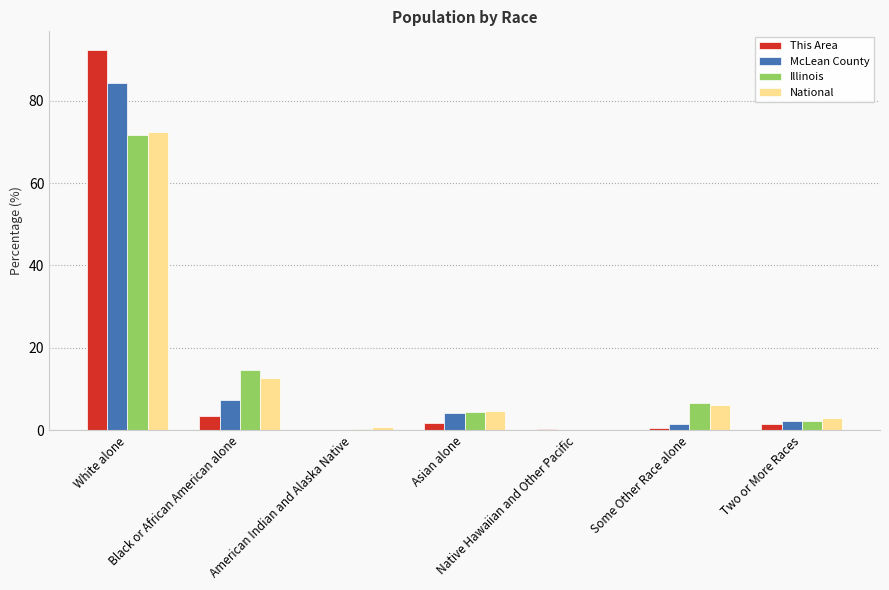

Are the bars grouped side by side (vs. stacked)?

Yes